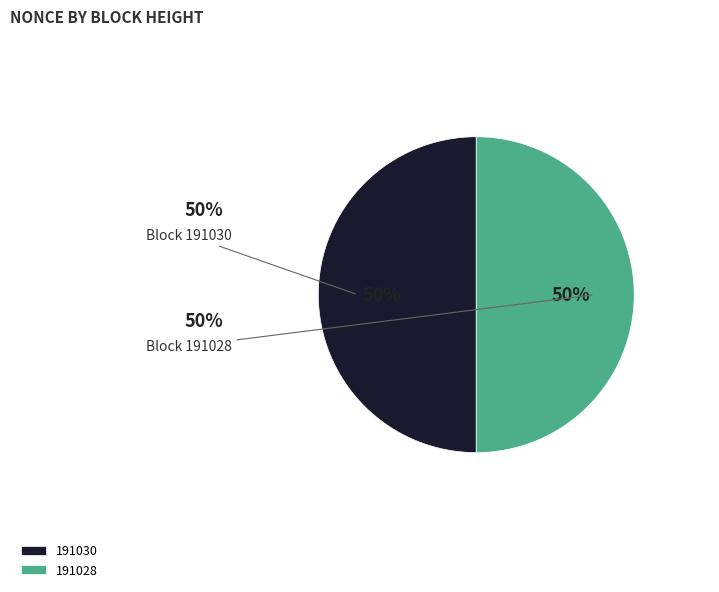

To the nearest percent, what is the combined percentage of 191030 and 191028?

100%